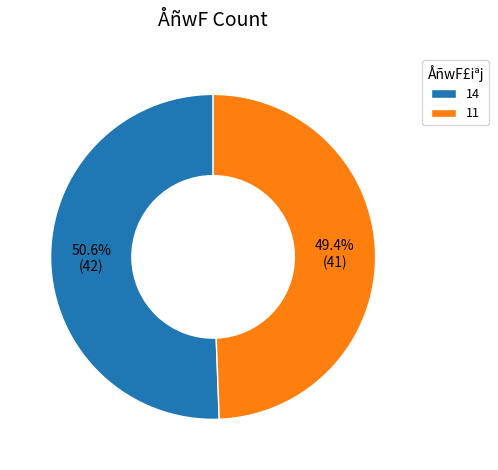

The 11 slice represents 44% of the pie. True or false?

False